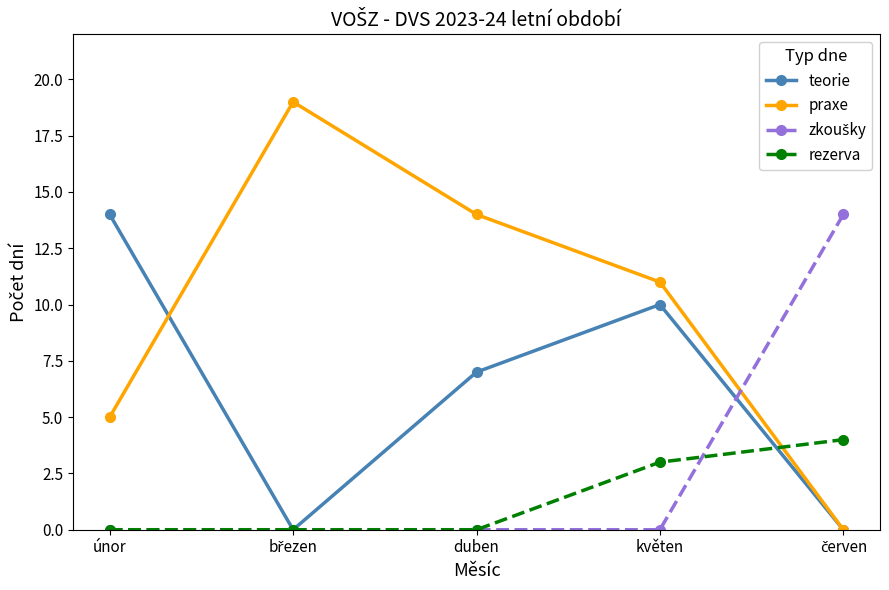

What is the highest value of the rezerva series?

4